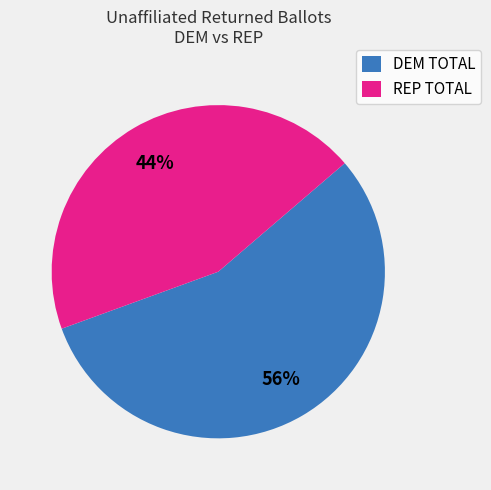

Does any single category account for the majority?

Yes